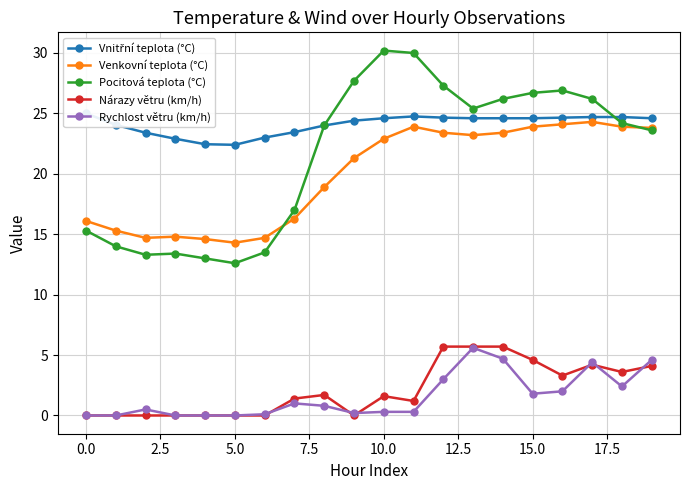

The value of Nárazy větru (km/h) at 5.0 is -2.0. True or false?

False